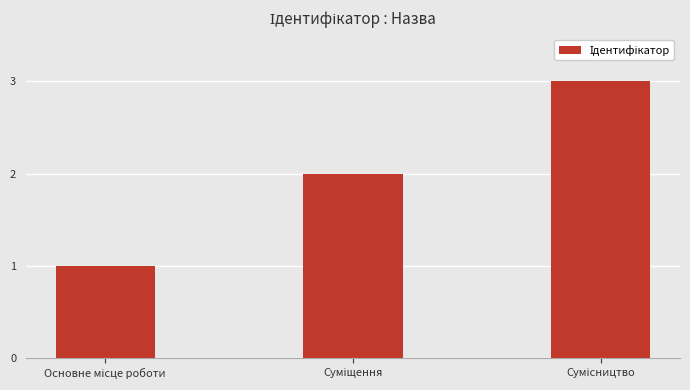

How many series are shown in this chart?

1